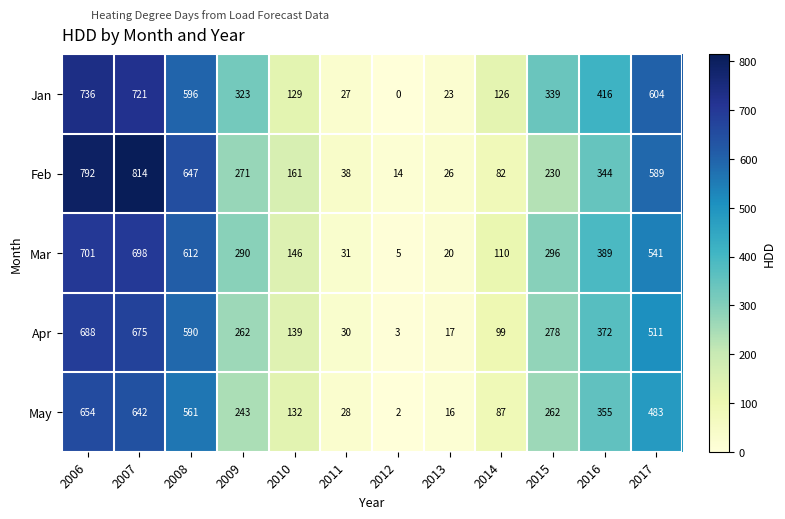

What is the total value across all series at 2011?

154